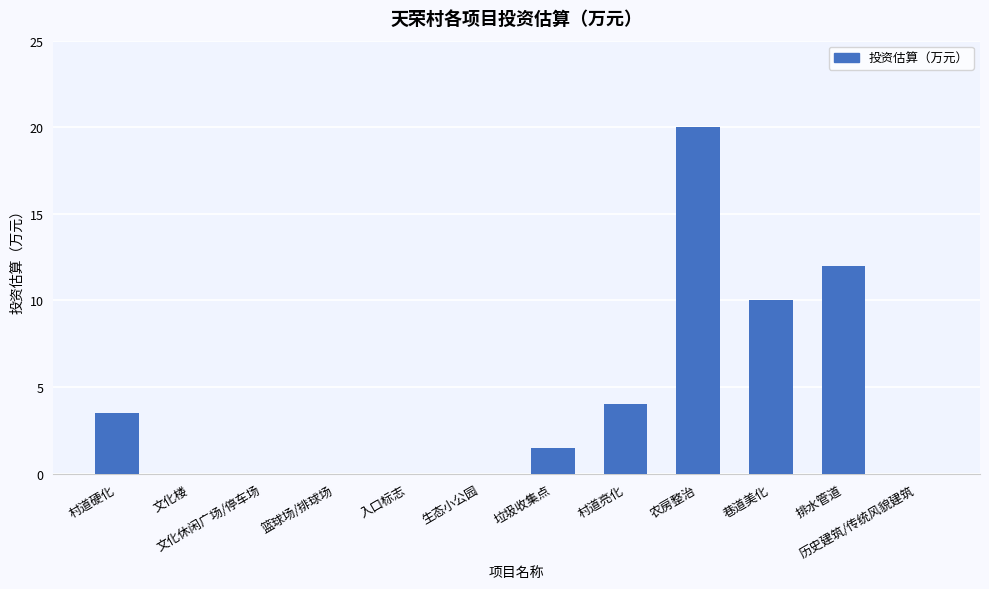

Are the bars grouped side by side (vs. stacked)?

No